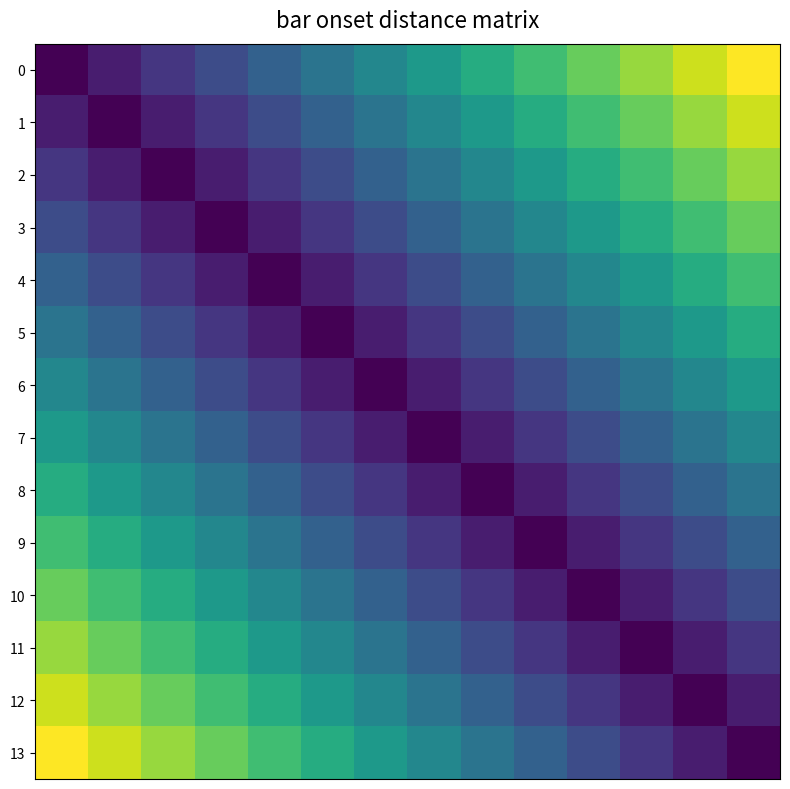

Reading left to right, transcribe all the data shown in this chart.

0: 1.7	3.4	5.1	6.7	8.4	9.9	11.6	13.3	14.9	16.5	18.1	19.8	21.4	23.1
1: 3.4	1.7	3.4	5.1	6.7	8.4	9.9	11.6	13.3	14.9	16.5	18.1	19.8	21.4
2: 5.1	3.4	1.7	3.4	5.1	6.7	8.4	9.9	11.6	13.3	14.9	16.5	18.1	19.8
3: 6.7	5.1	3.4	1.7	3.4	5.1	6.7	8.4	9.9	11.6	13.3	14.9	16.5	18.1
4: 8.4	6.7	5.1	3.4	1.7	3.4	5.1	6.7	8.4	9.9	11.6	13.3	14.9	16.5
5: 9.9	8.4	6.7	5.1	3.4	1.7	3.4	5.1	6.7	8.4	9.9	11.6	13.3	14.9
6: 11.6	9.9	8.4	6.7	5.1	3.4	1.7	3.4	5.1	6.7	8.4	9.9	11.6	13.3
7: 13.3	11.6	9.9	8.4	6.7	5.1	3.4	1.7	3.4	5.1	6.7	8.4	9.9	11.6
8: 14.9	13.3	11.6	9.9	8.4	6.7	5.1	3.4	1.7	3.4	5.1	6.7	8.4	9.9
9: 16.5	14.9	13.3	11.6	9.9	8.4	6.7	5.1	3.4	1.7	3.4	5.1	6.7	8.4
10: 18.1	16.5	14.9	13.3	11.6	9.9	8.4	6.7	5.1	3.4	1.7	3.4	5.1	6.7
11: 19.8	18.1	16.5	14.9	13.3	11.6	9.9	8.4	6.7	5.1	3.4	1.7	3.4	5.1
12: 21.4	19.8	18.1	16.5	14.9	13.3	11.6	9.9	8.4	6.7	5.1	3.4	1.7	3.4
13: 23.1	21.4	19.8	18.1	16.5	14.9	13.3	11.6	9.9	8.4	6.7	5.1	3.4	1.7